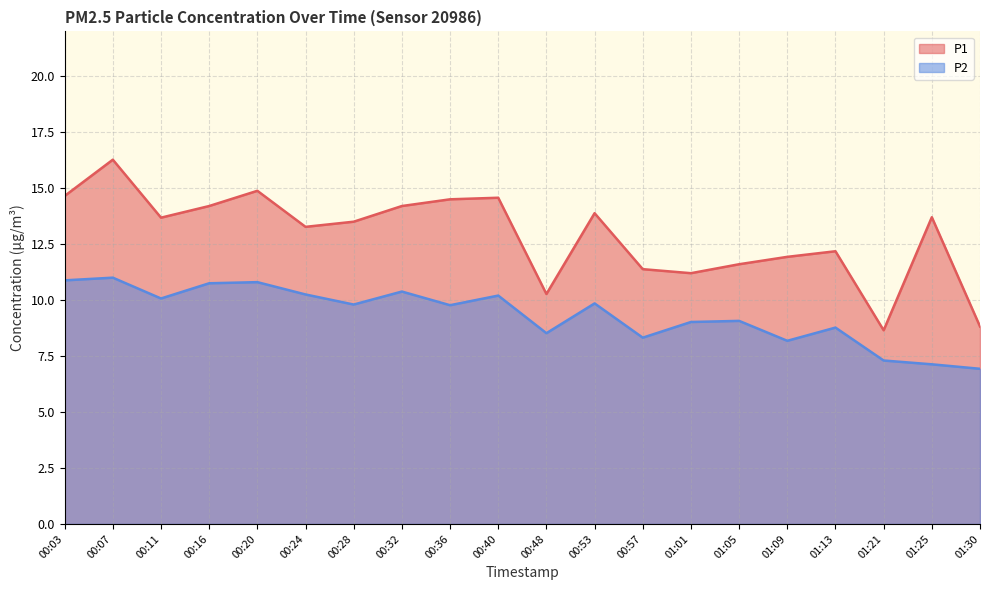

What are all the series names shown in the legend?

P1, P2